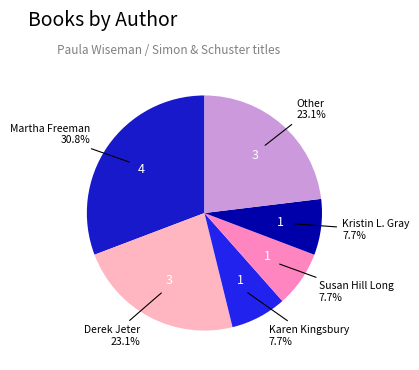

How many segments does this pie chart have?

6